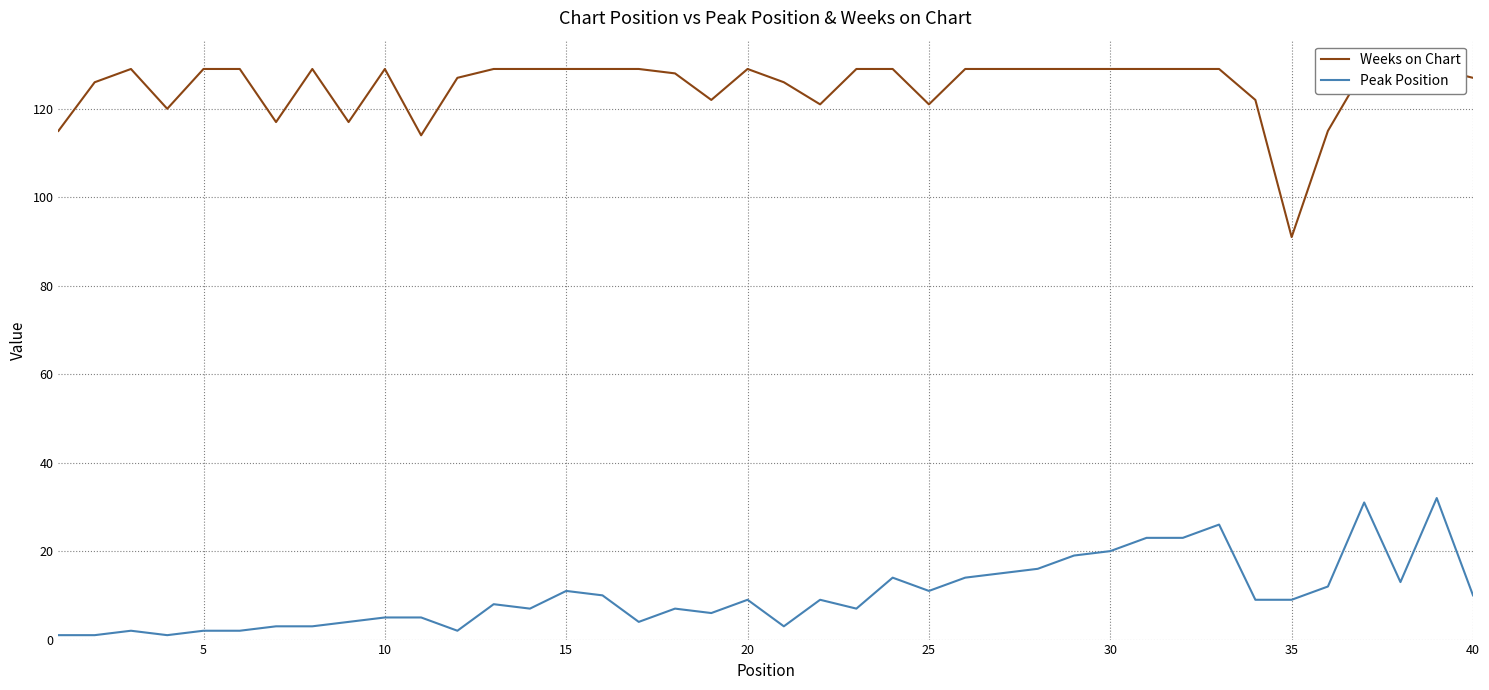

At which label does Weeks on Chart reach its peak?

10